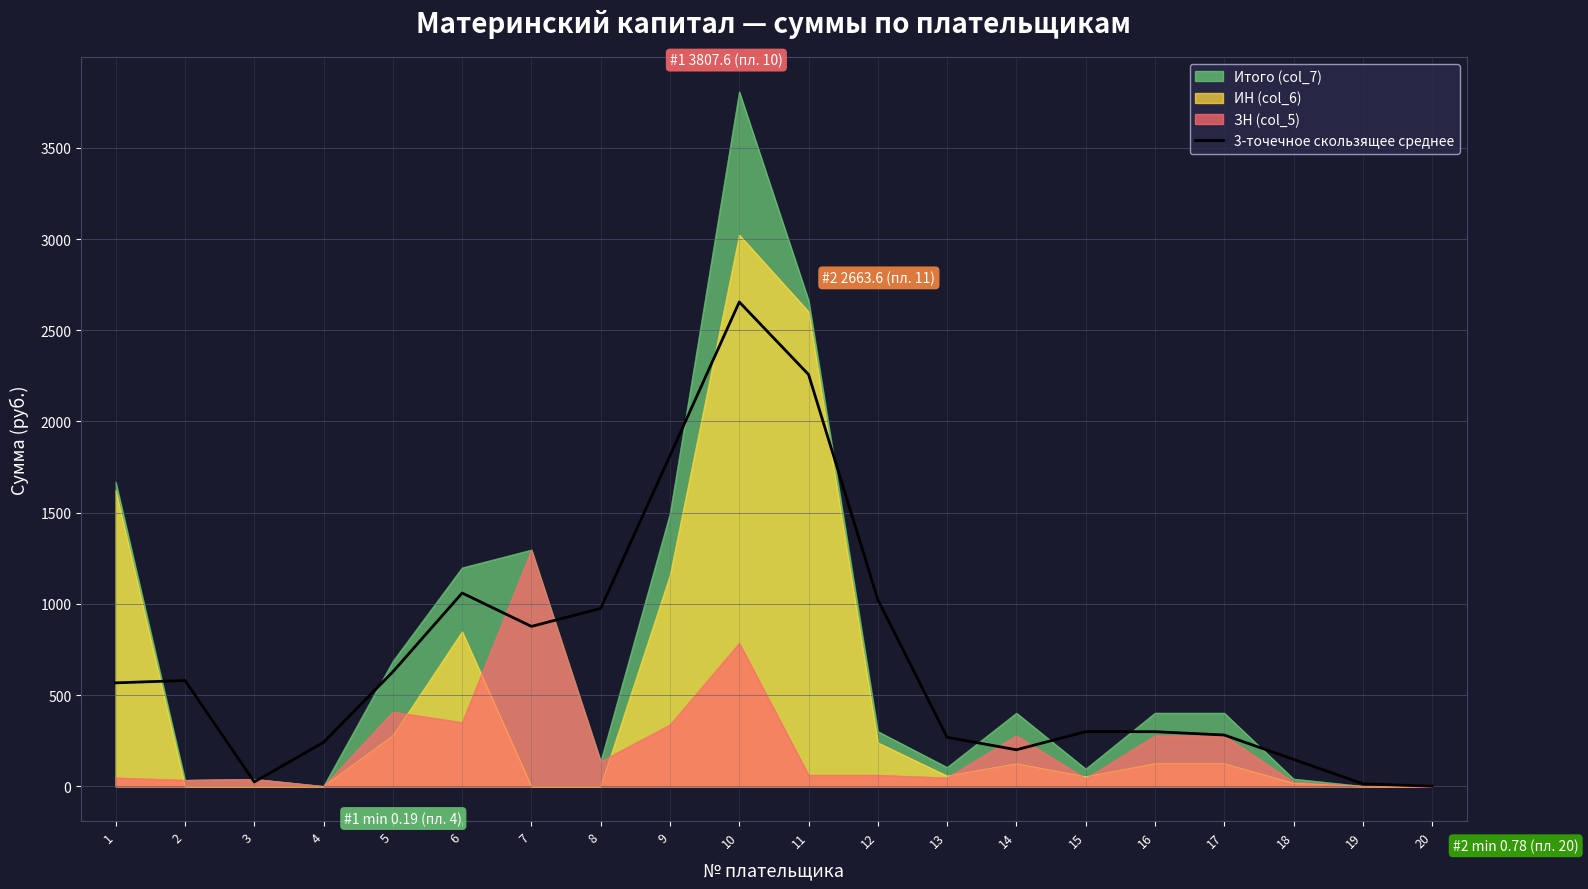

What value does the data have at 12?

1022.8